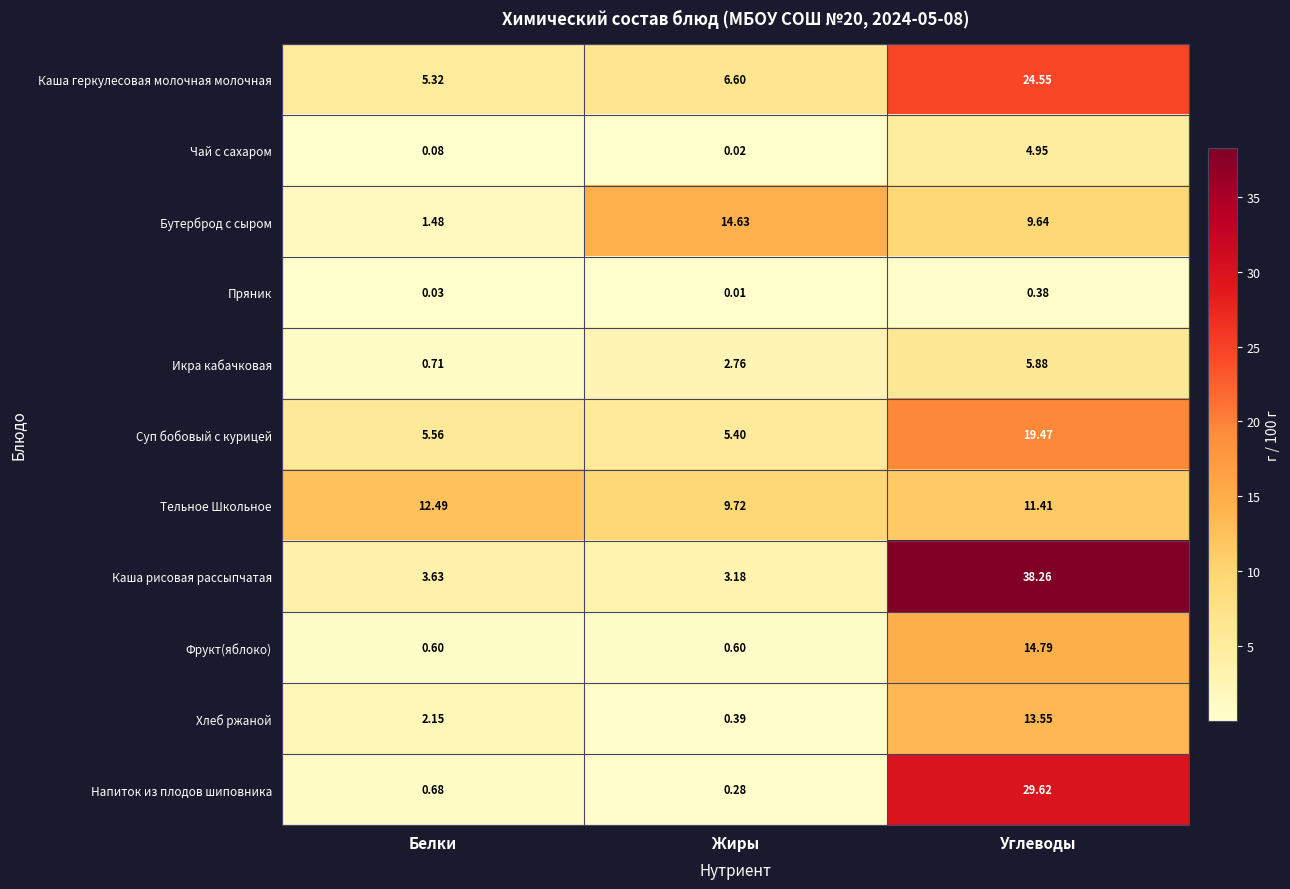

Rank the categories by Каша рисовая рассыпчатая value from highest to lowest.

Углеводы, Белки, Жиры